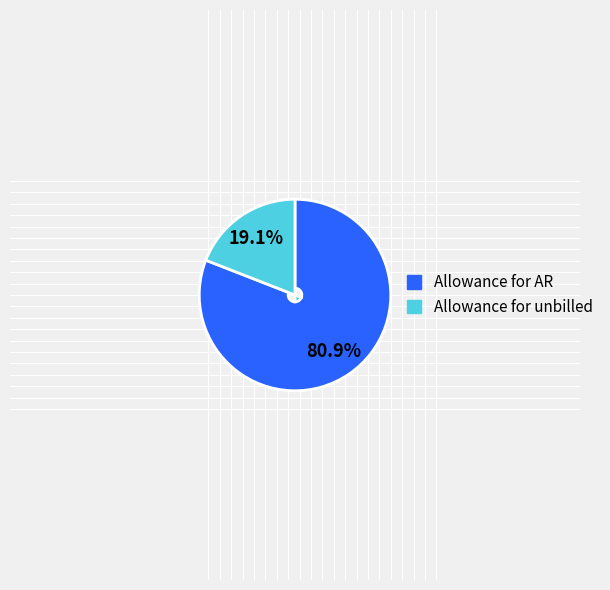

To the nearest percent, what is the average slice percentage?

50%